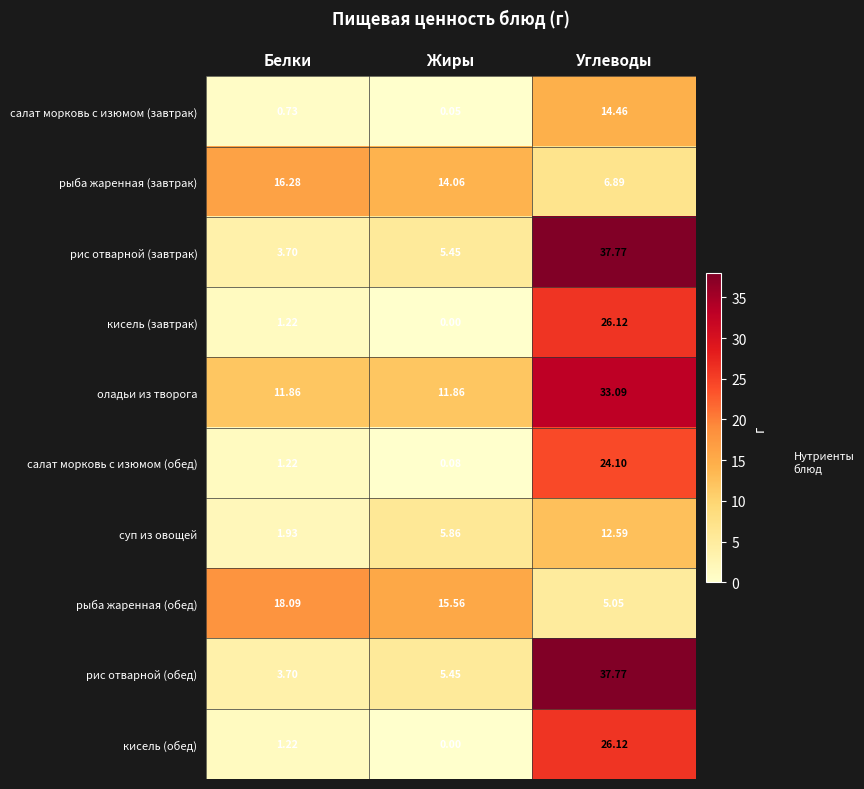

Which label corresponds to the smallest value in the chart?

Жиры